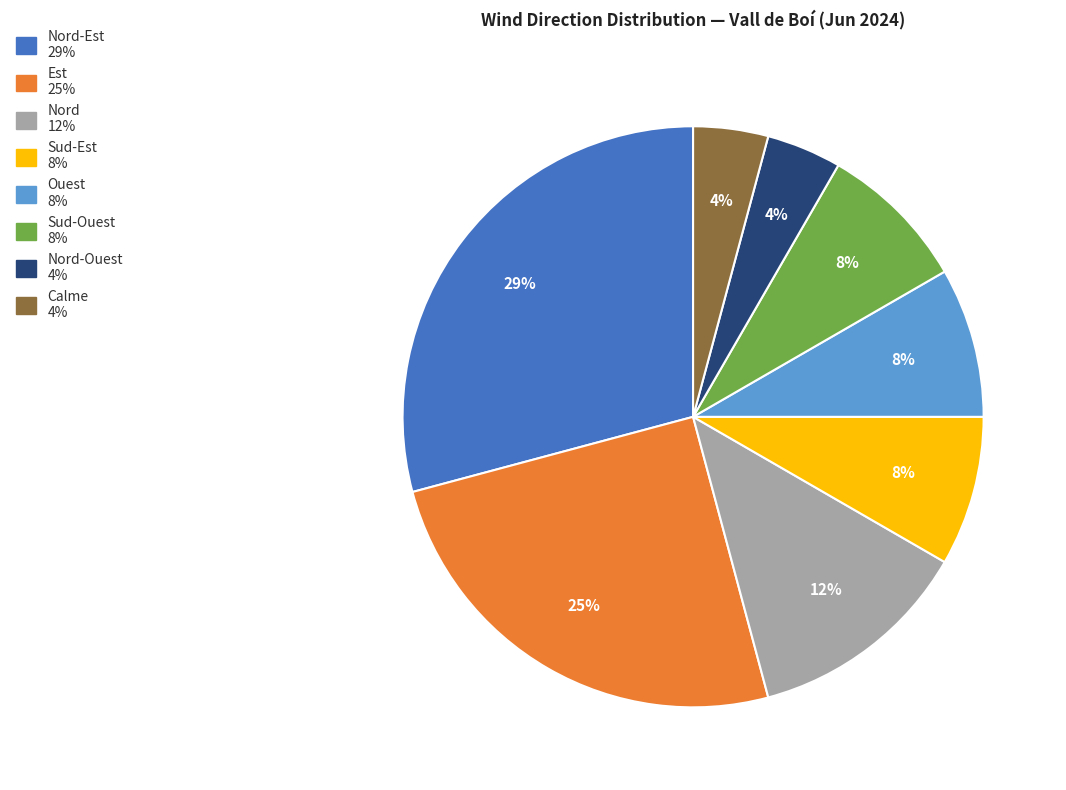

To the nearest percent, what is the average slice percentage?

12%